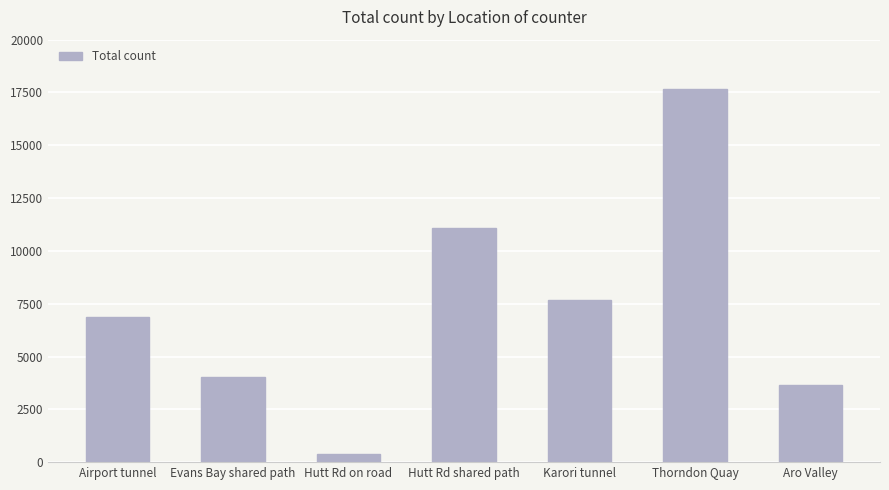

True or false: the data shows 6855 at Airport tunnel.

True